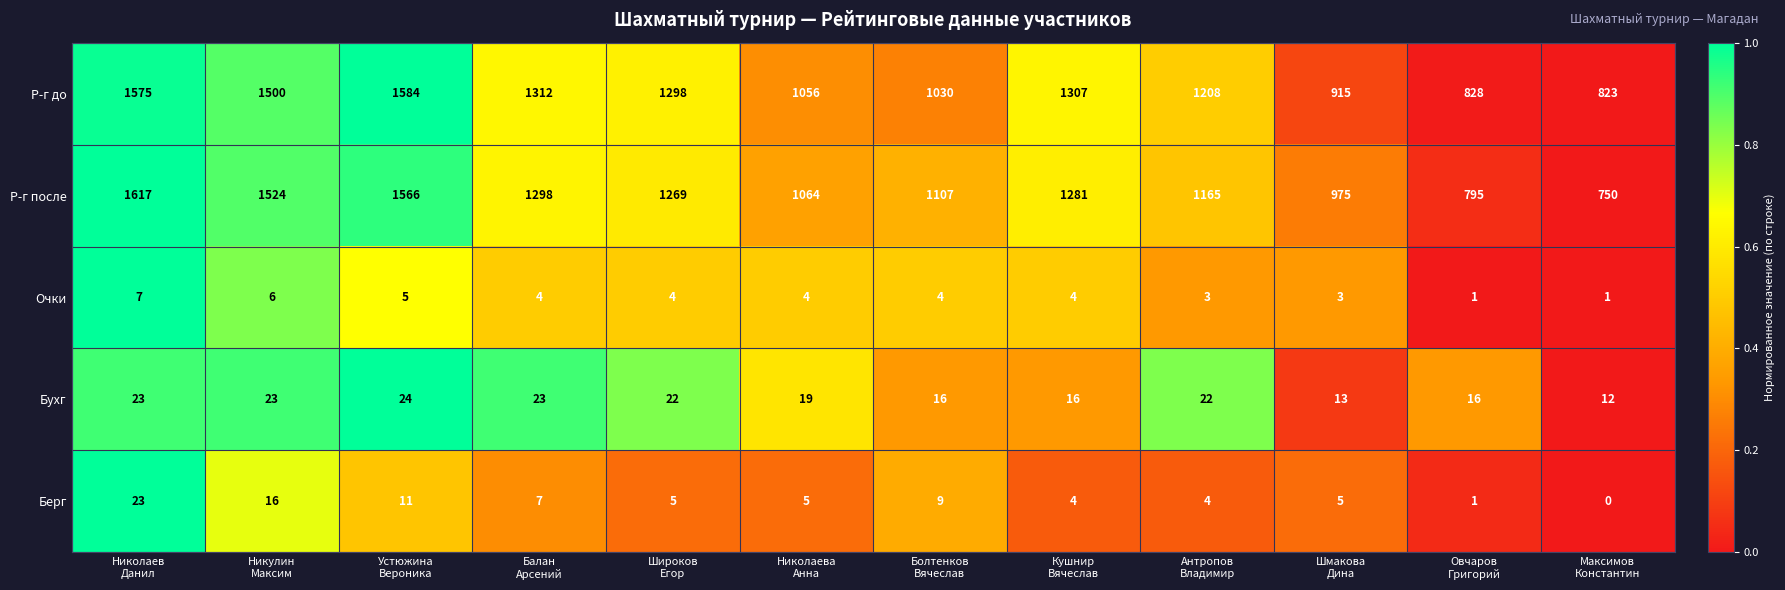

What is the average value of the Очки series?

4